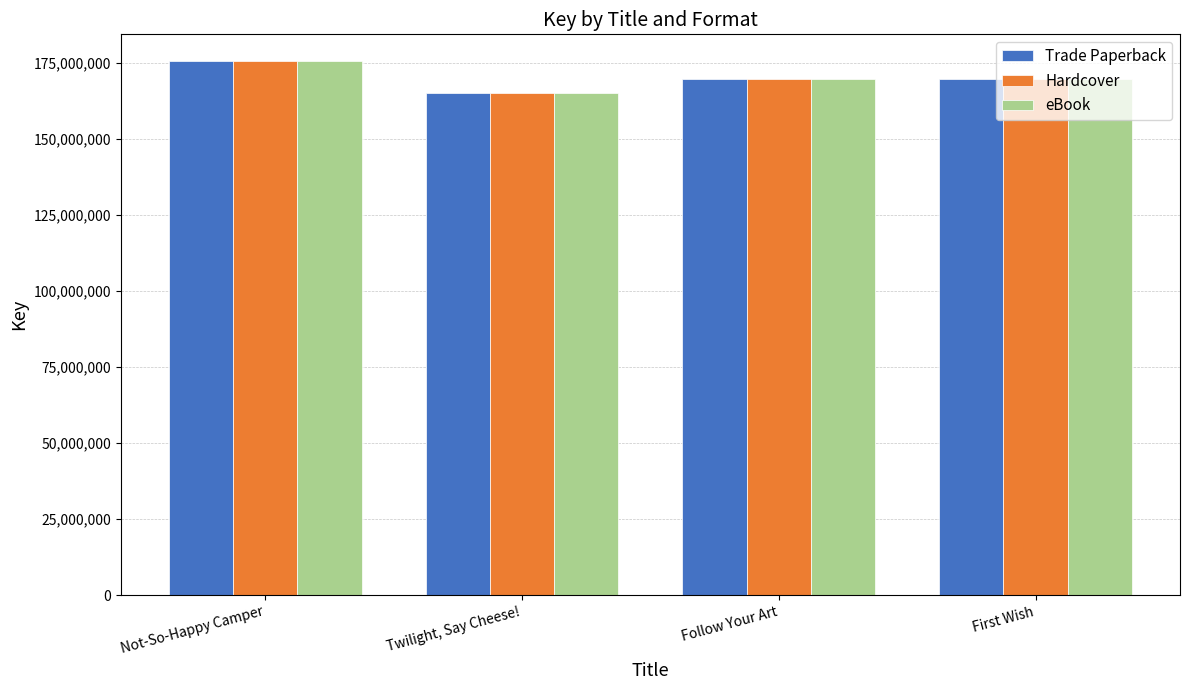

How many bars are there in each group?

3